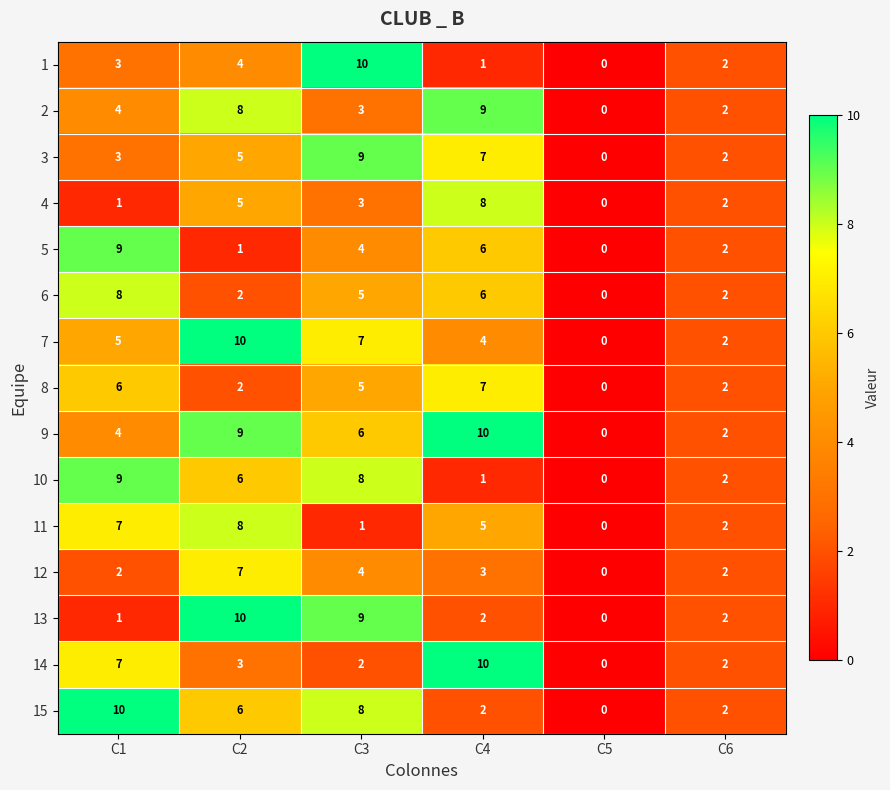

What is the approximate value of 11 at C1?

7